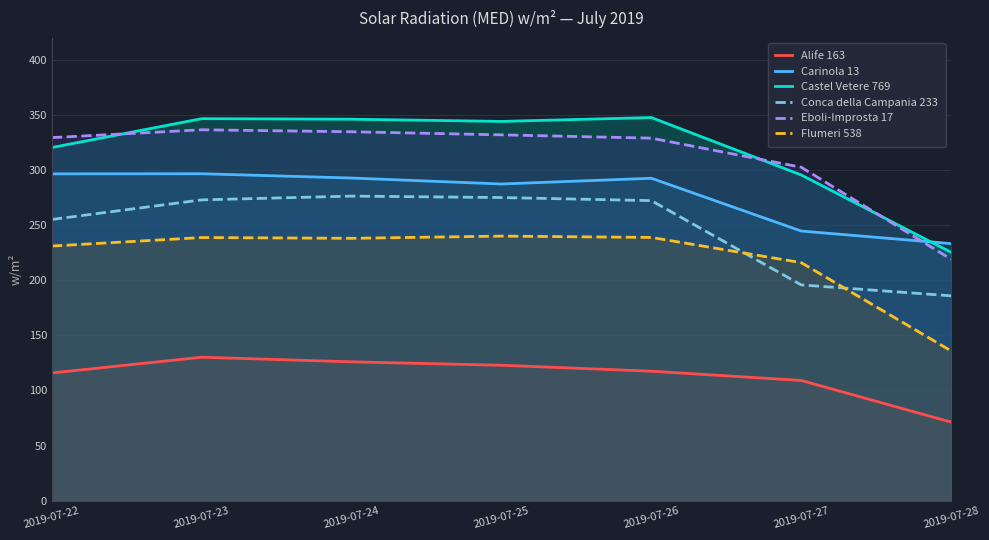

How many lines are shown in the chart?

6